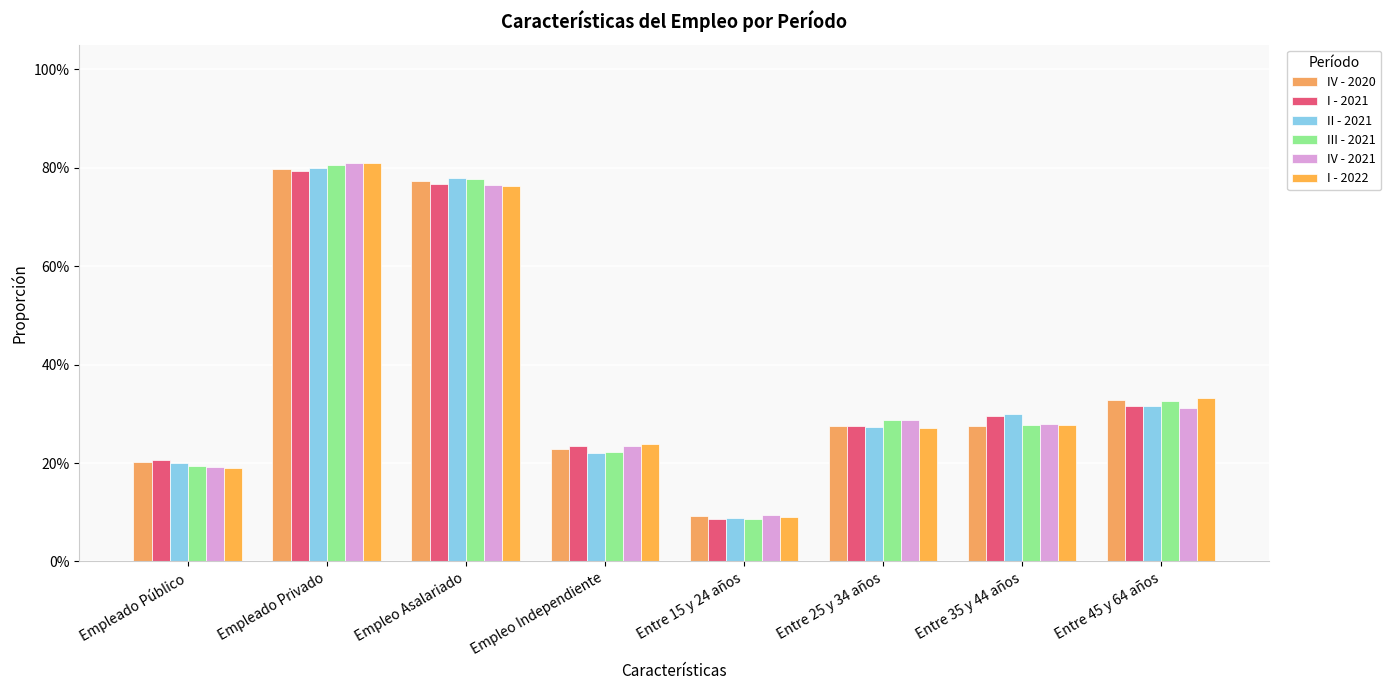

What position from the left is Entre 35 y 44 años?

7